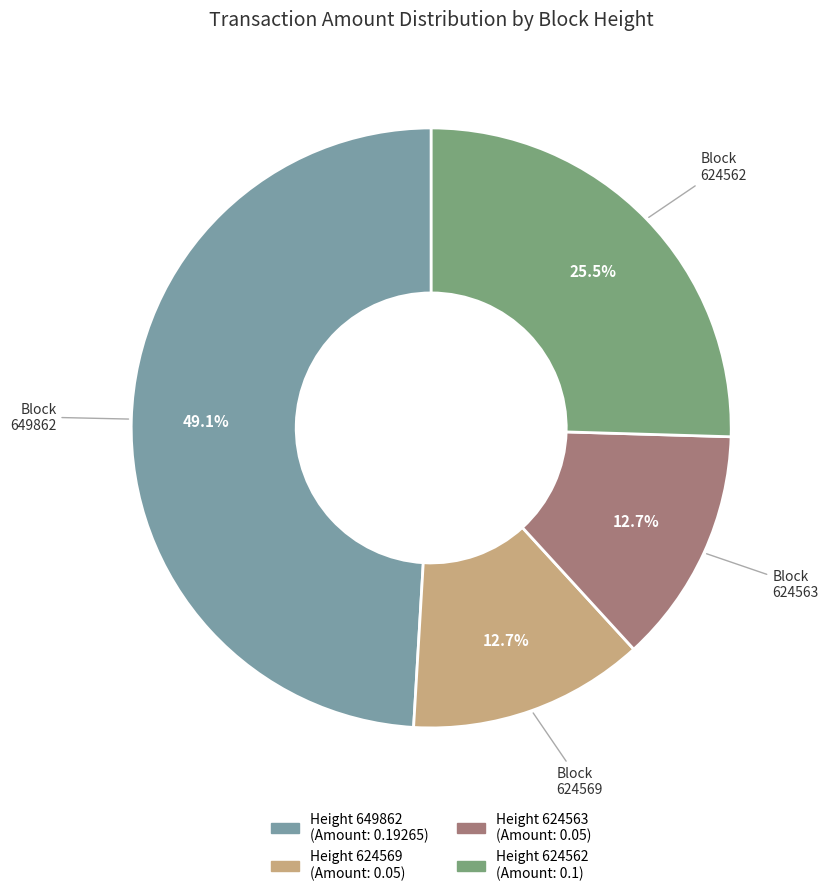

Is there any slice that represents more than half of the pie?

No